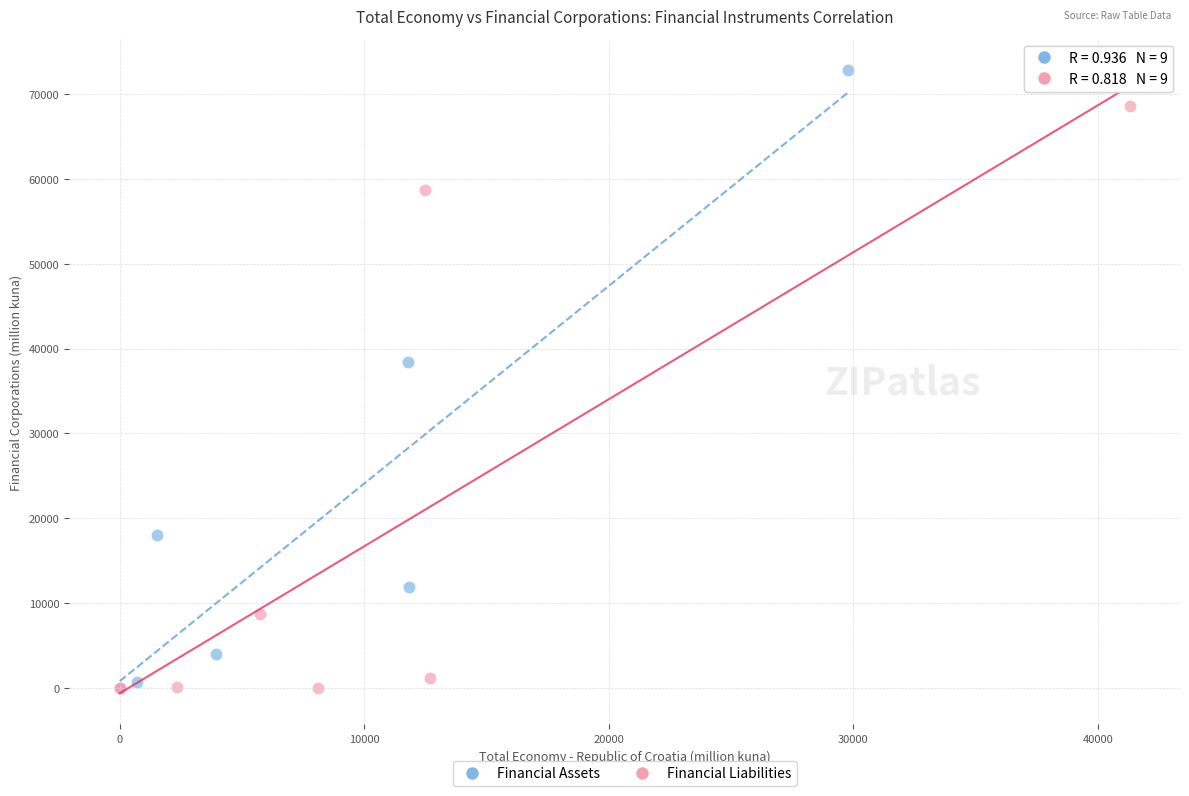

Which series has the largest Y range (max minus min)?

Financial Assets